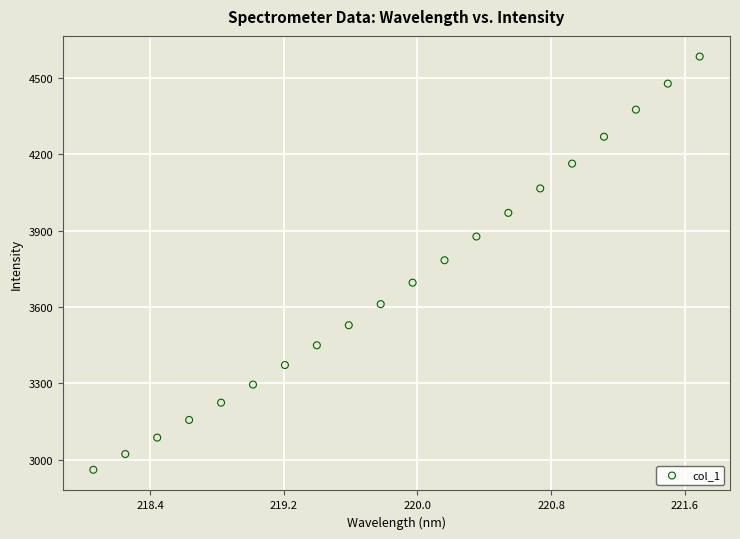

What is the range of X values (max minus min)?

3.6